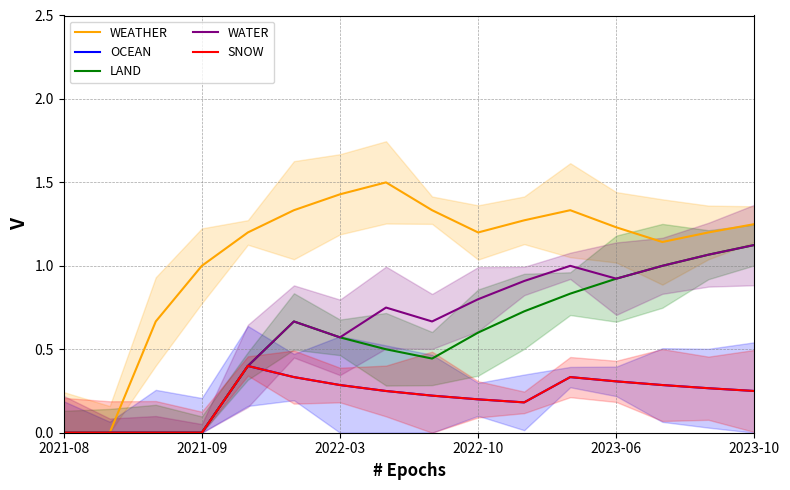

How many interior local peaks does the SNOW series have?

2